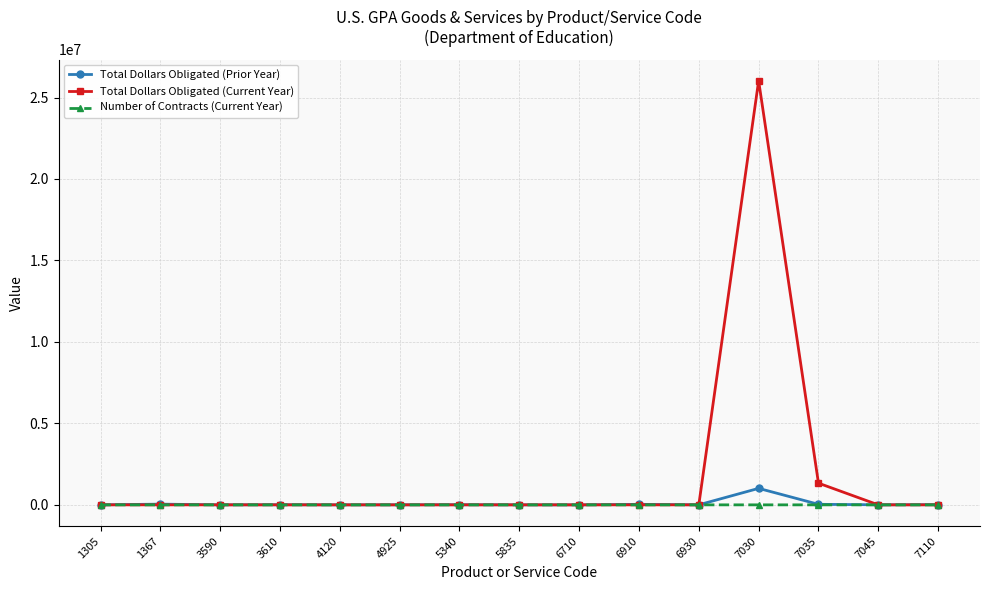

What is the difference between the highest and lowest values at 5835?

2500.0